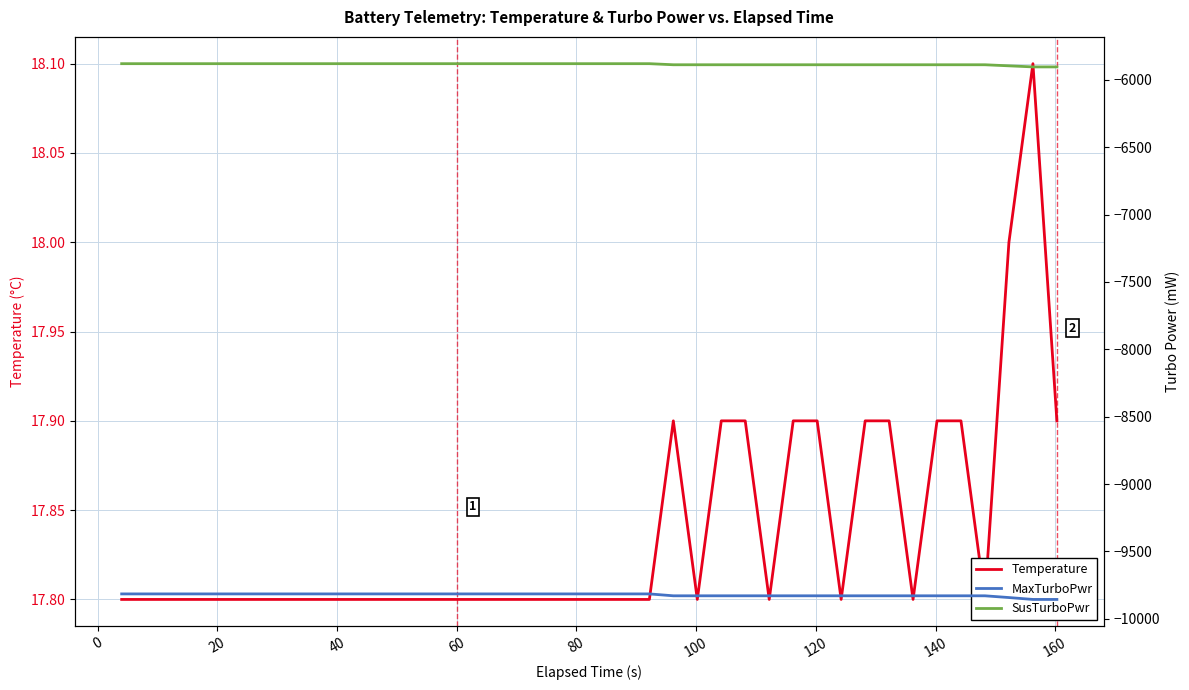

True or false: SusTurboPwr and Temperature intersect in this chart.

False